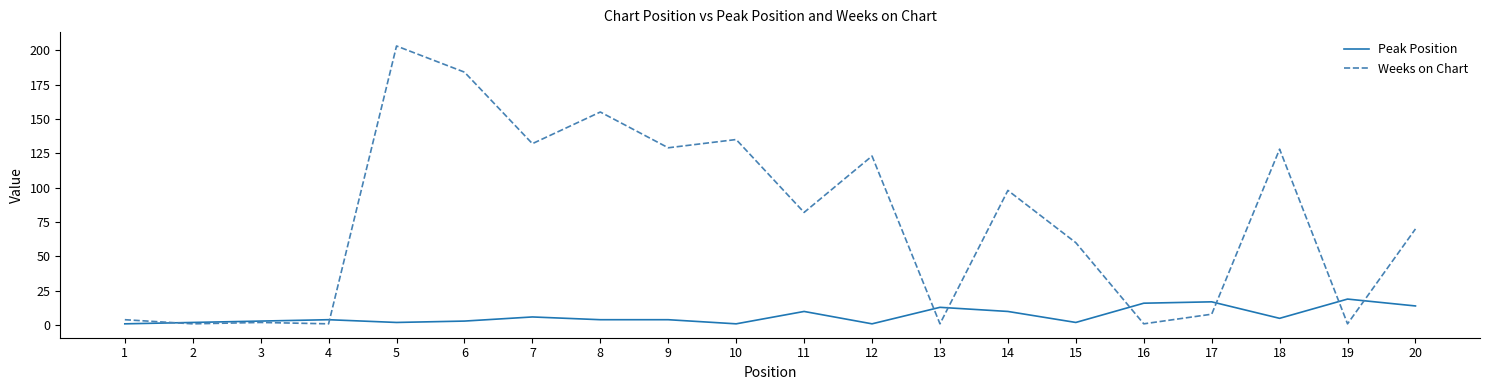

Rank the series by their average value, from lowest to highest.

Peak Position, Weeks on Chart